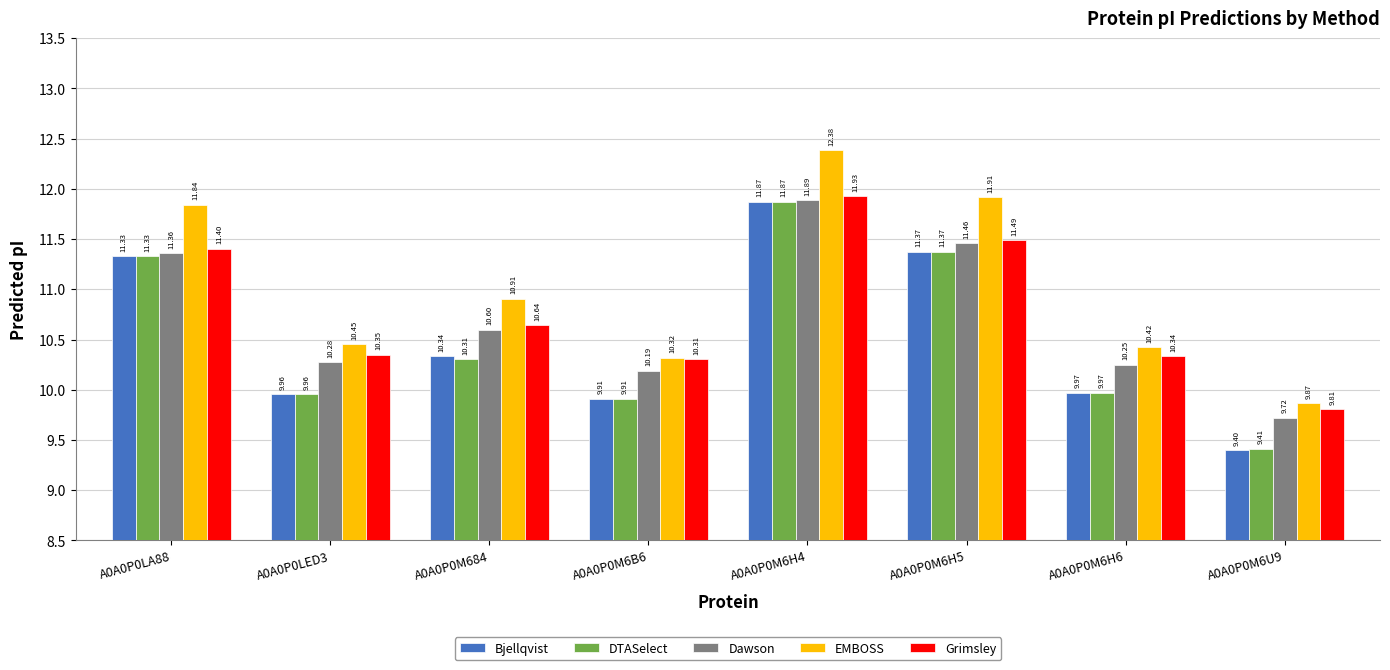

True or false: Bjellqvist has a value of 10.3 at A0A0P0M684.

True